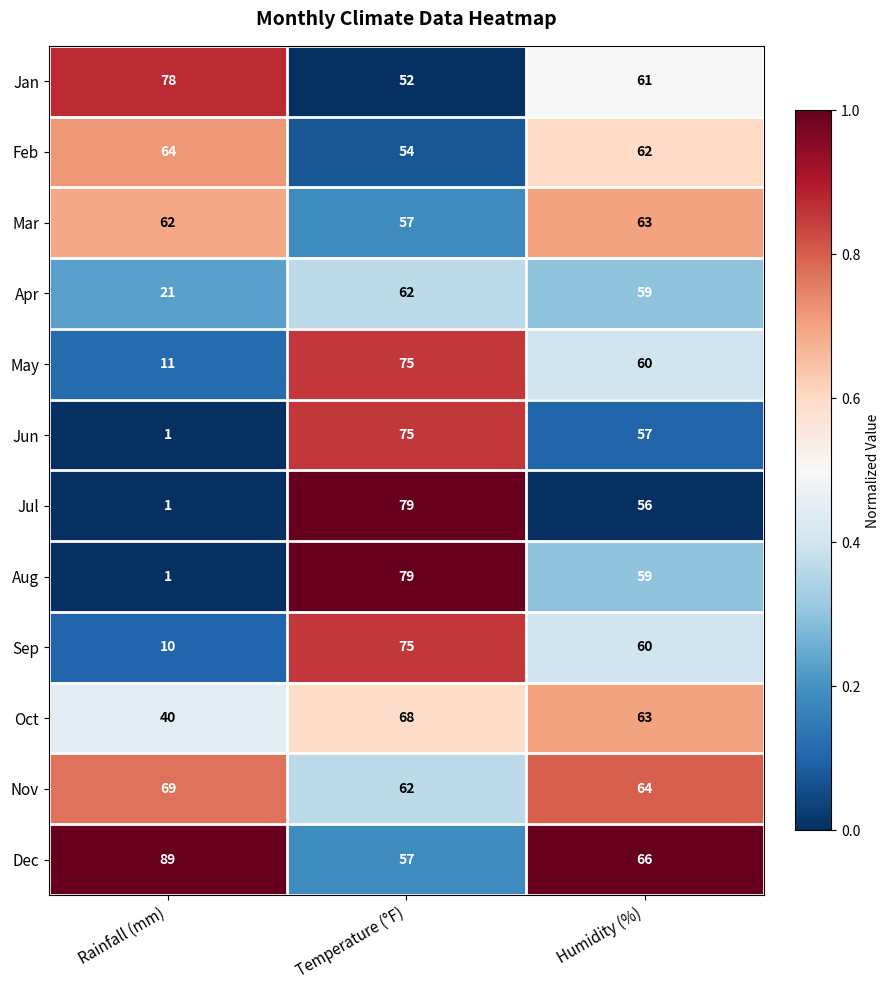

At which category is the sum across all series the highest?

Temperature (°F)